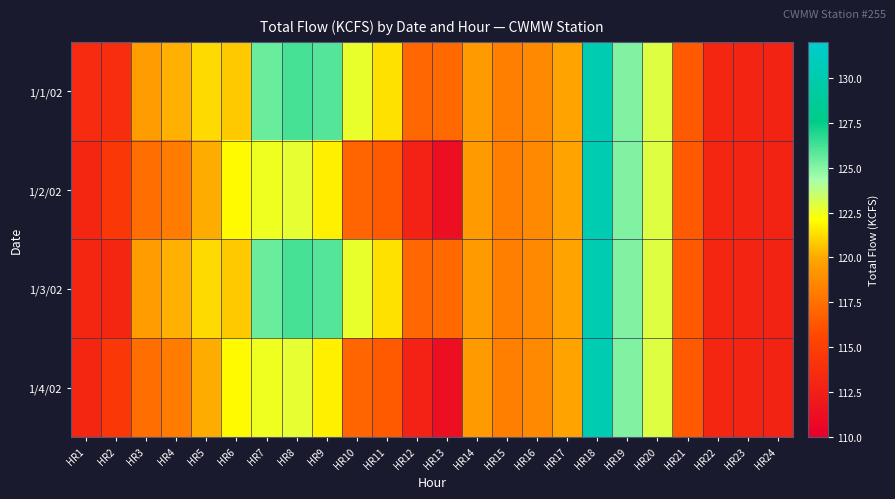

What is the total value across all series at HR2?

455.8